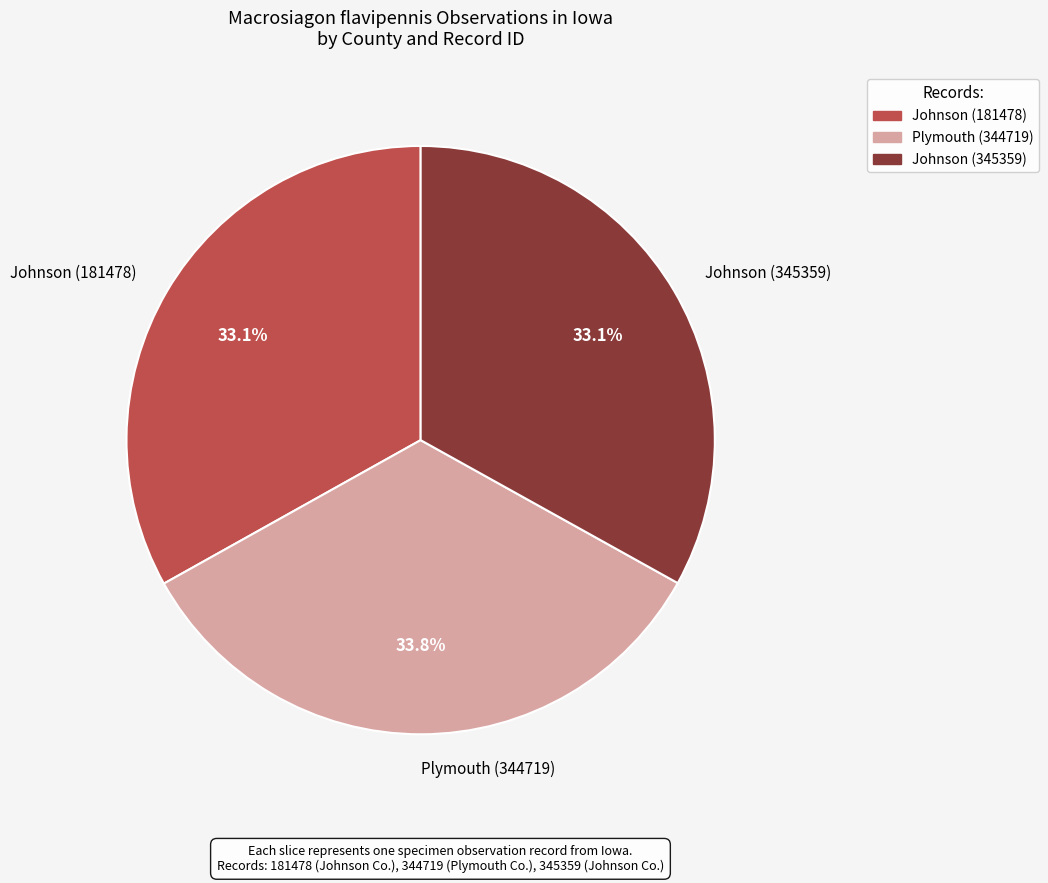

Is there a majority slice in this chart?

No